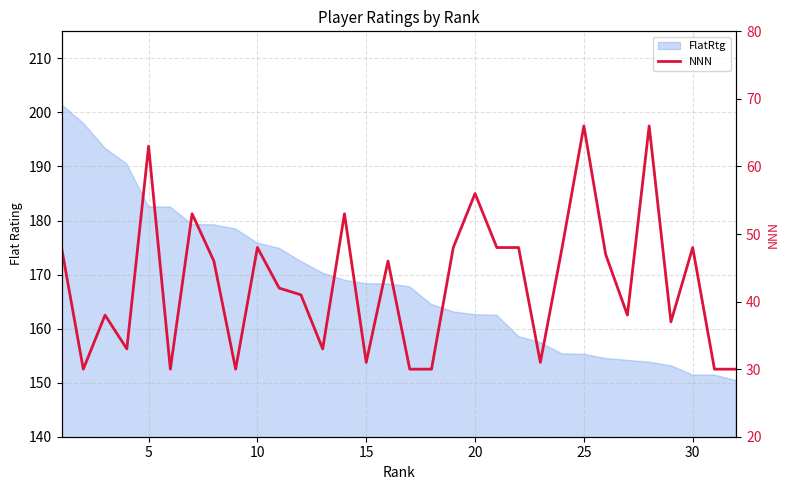

Reading left to right, what are all the values shown in this chart?

48	30	38	33	63	30	53	46	30	48	42	41	33	53	31	46	30	30	48	56	48	48	31	48	66	47	38	66	37	48	30	30